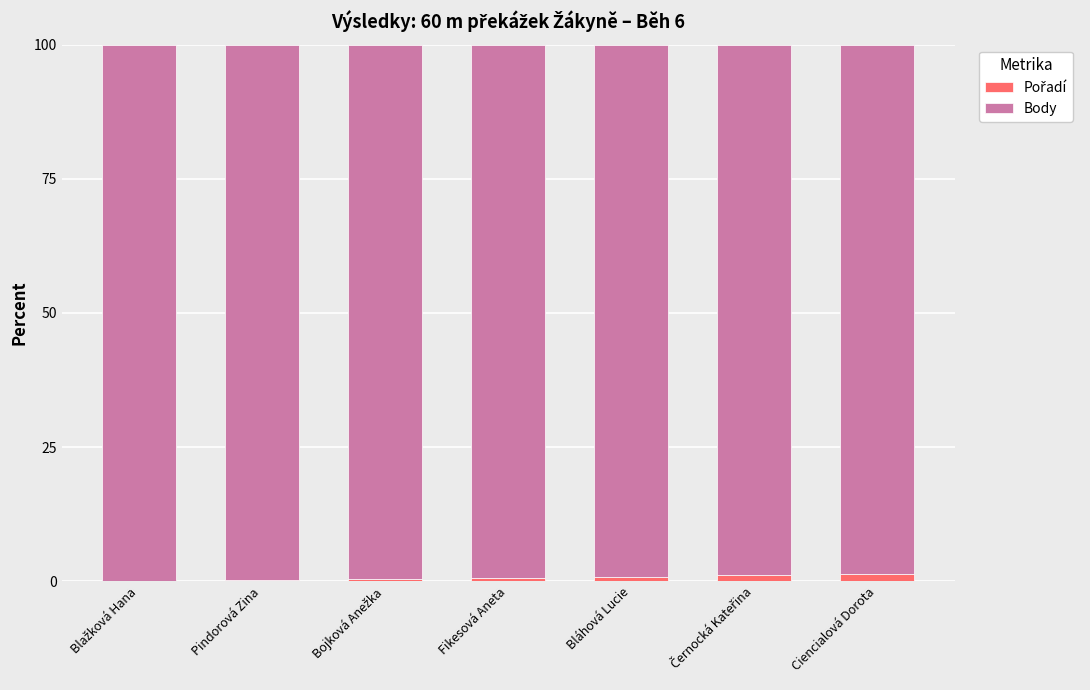

Are the bars grouped side by side (vs. stacked)?

No